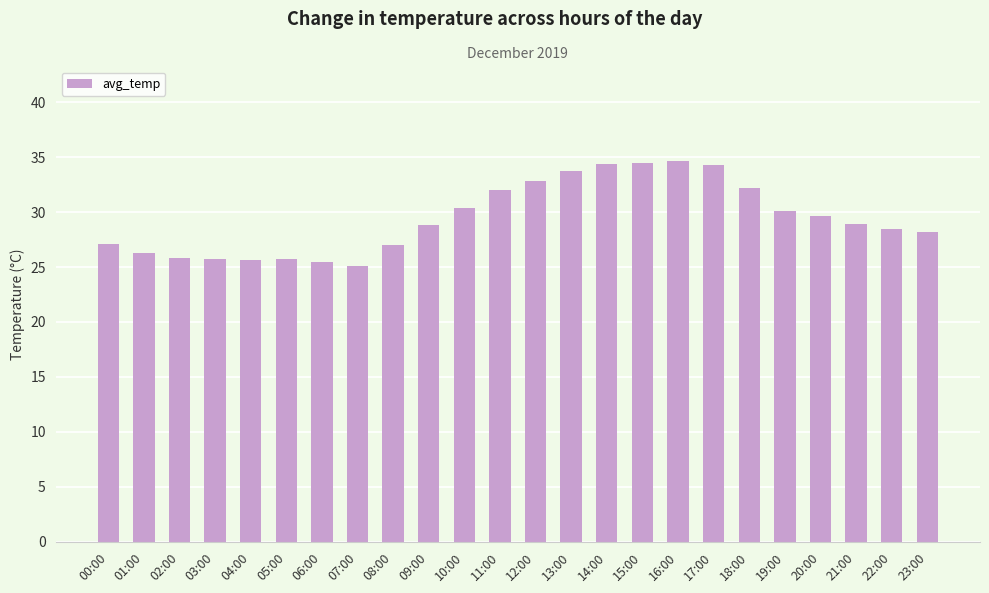

What is the minimum value shown in the chart?

25.1